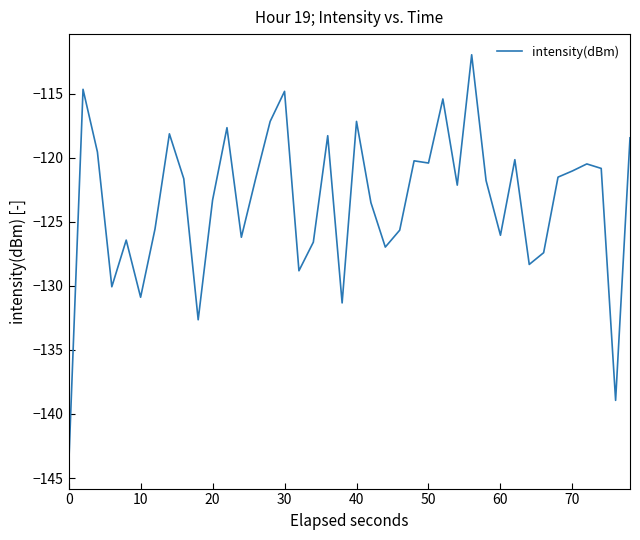

What is the minimum value shown in the chart?

-144.2